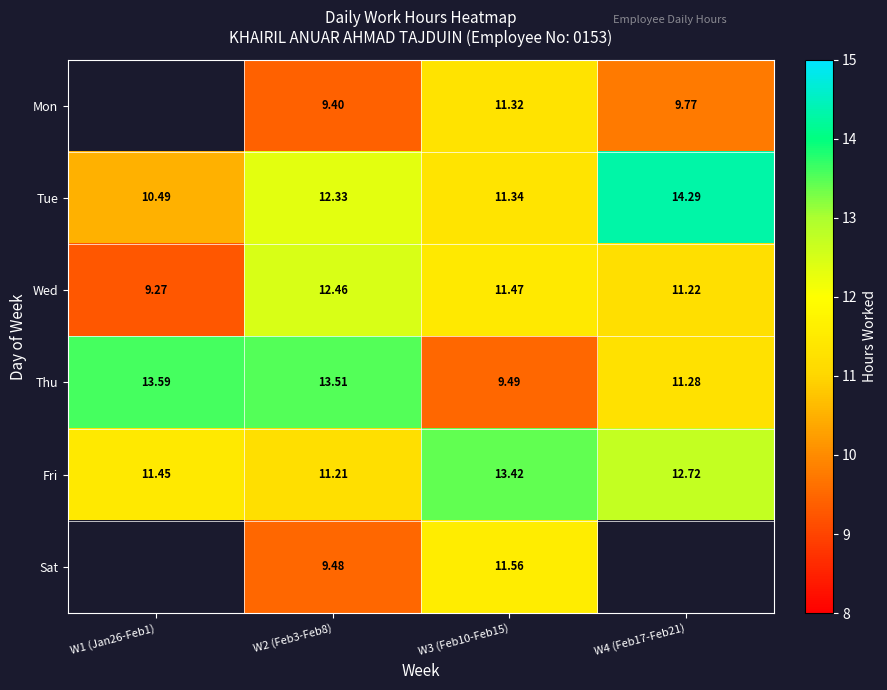

Is the value of Tue at W2 (Feb3-Feb8) greater than the value of Wed at W4 (Feb17-Feb21)?

Yes